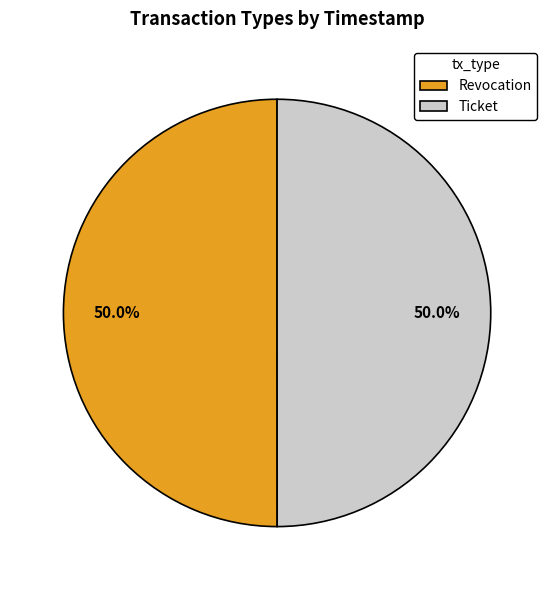

How many slices are in this pie chart?

2